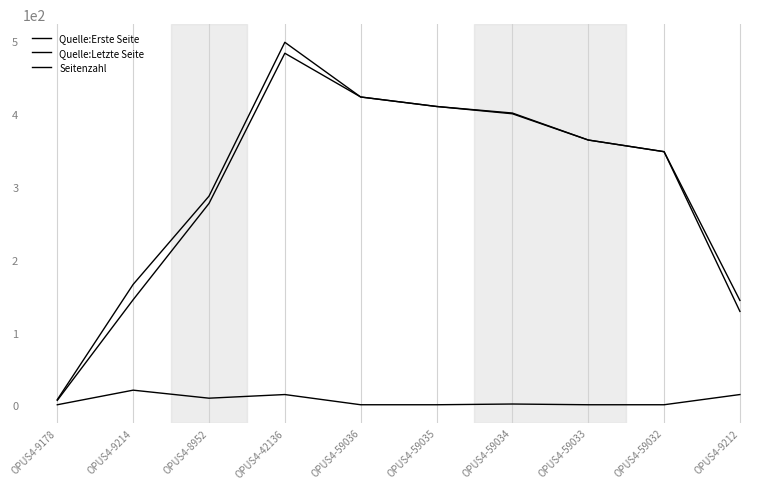

Rank the series by their maximum value, from lowest to highest.

Seitenzahl, Quelle:Erste Seite, Quelle:Letzte Seite